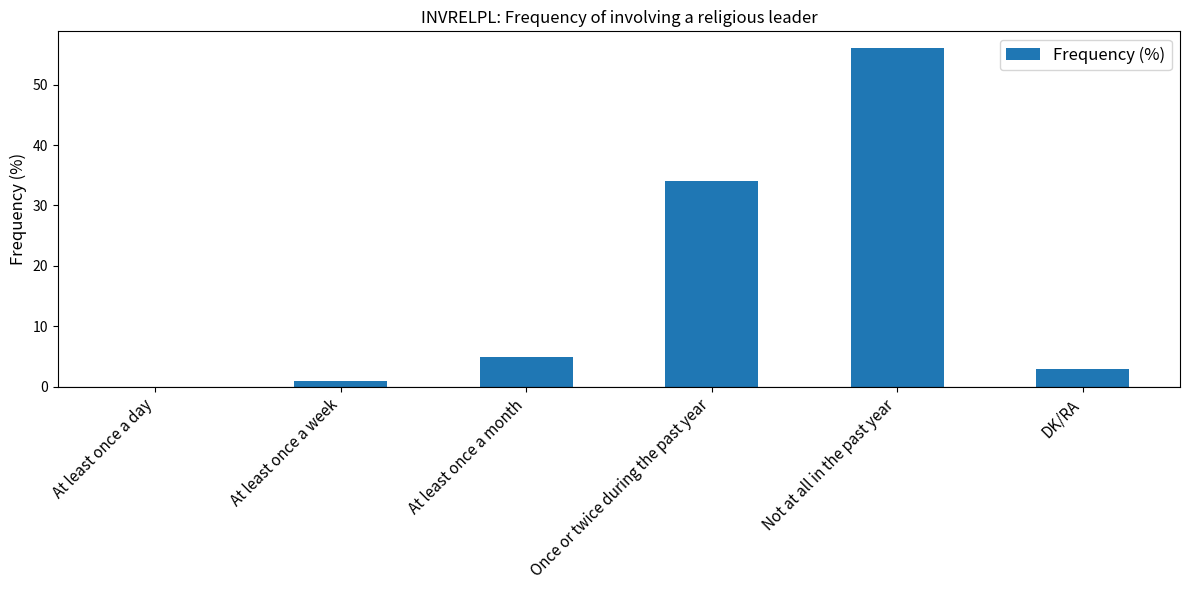

Which label corresponds to the largest value in the chart?

Not at all in the past year